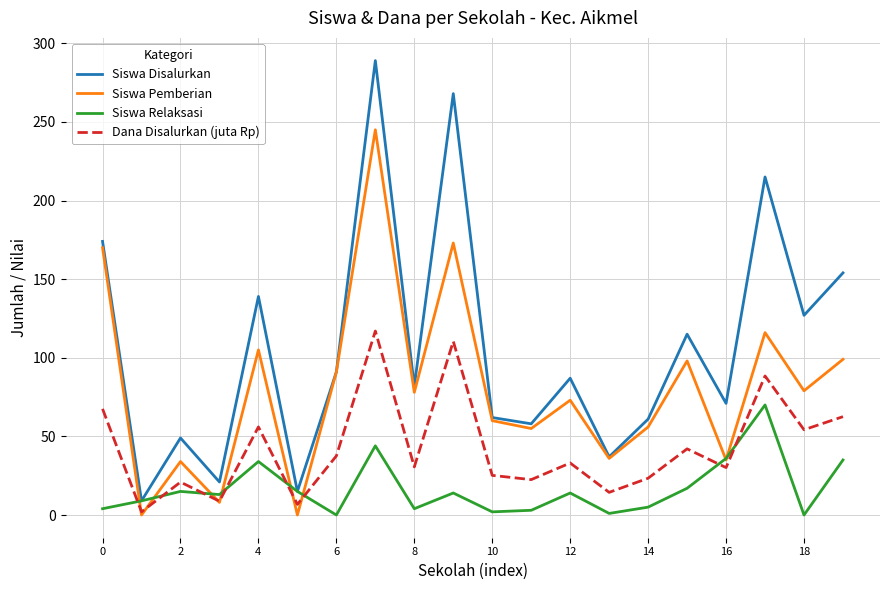

What is the lowest value of the Siswa Disalurkan series?

9.0